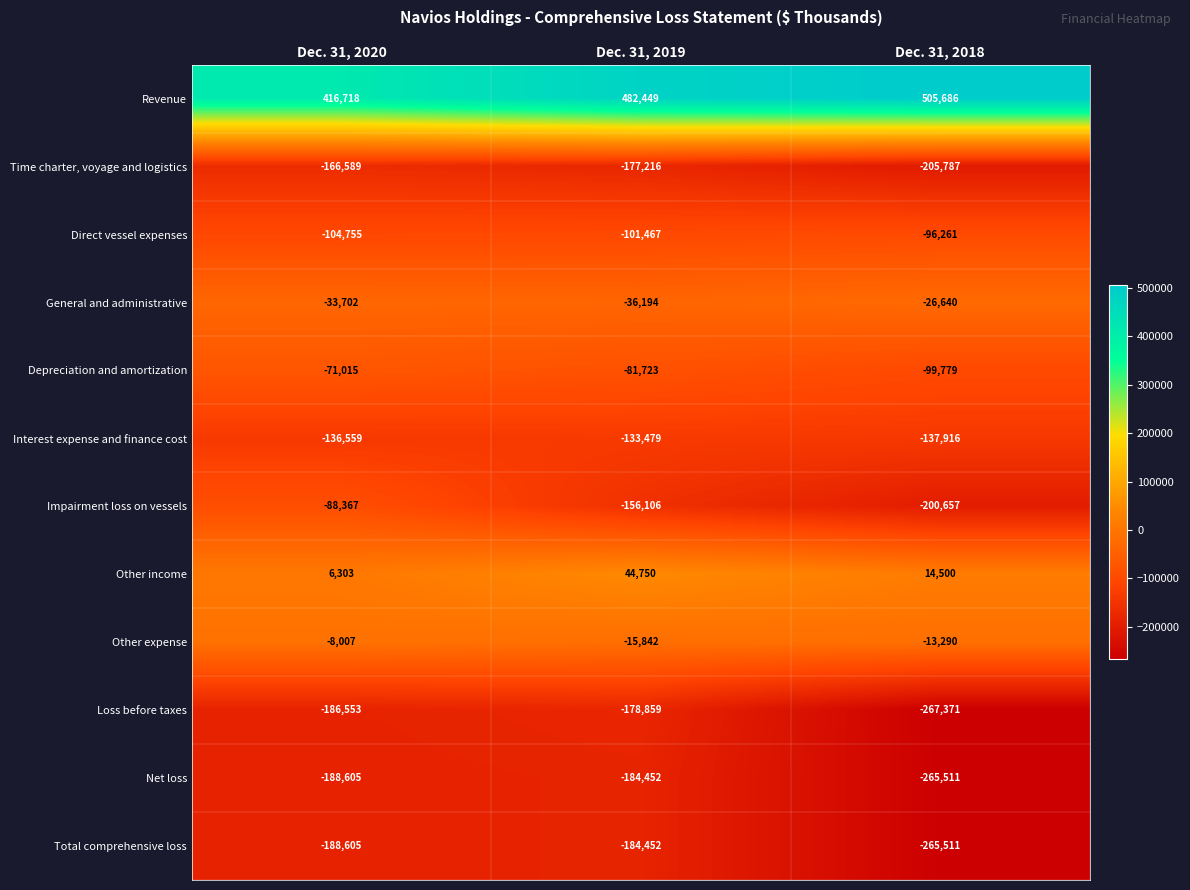

How many data points in Impairment loss on vessels are above -156106?

1